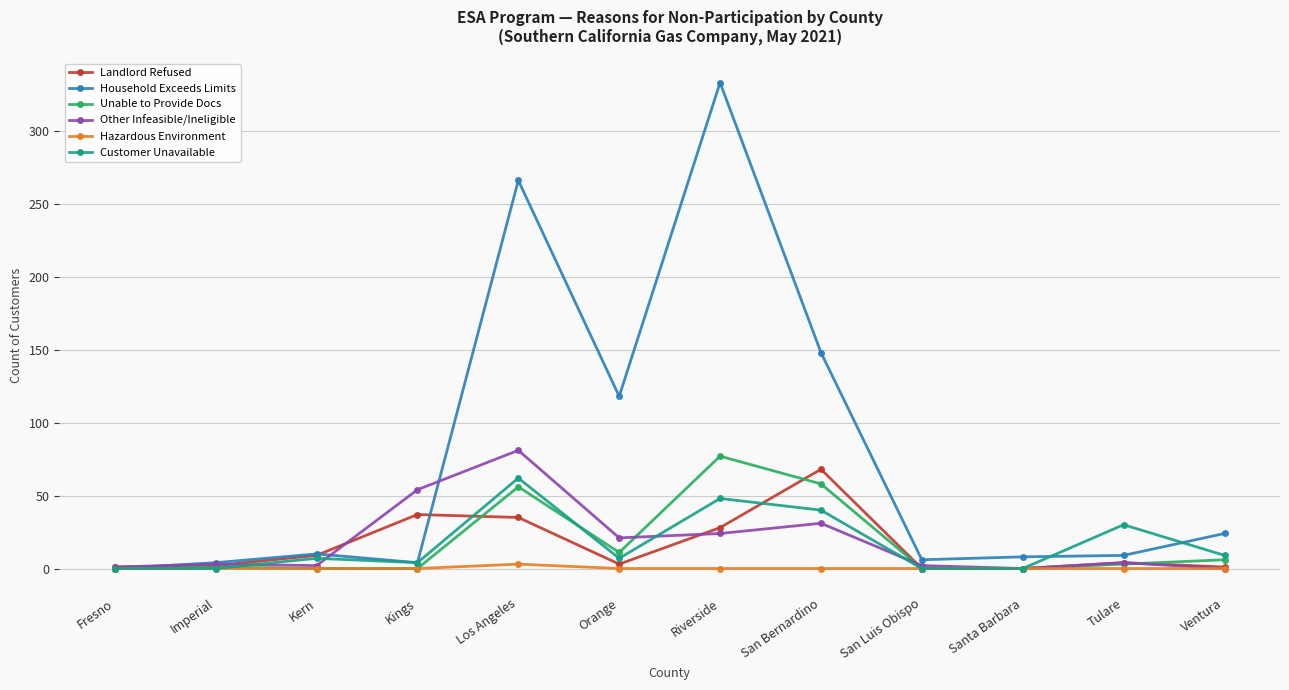

Between Fresno and Orange, which series saw the biggest shift?

Household Exceeds Limits